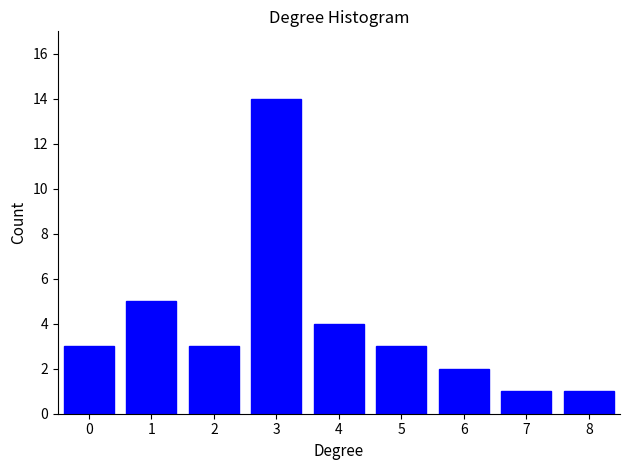

Reading left to right, transcribe all the data shown in this chart.

0=3	1=5	2=3	3=14	4=4	5=3	6=2	7=1	8=1